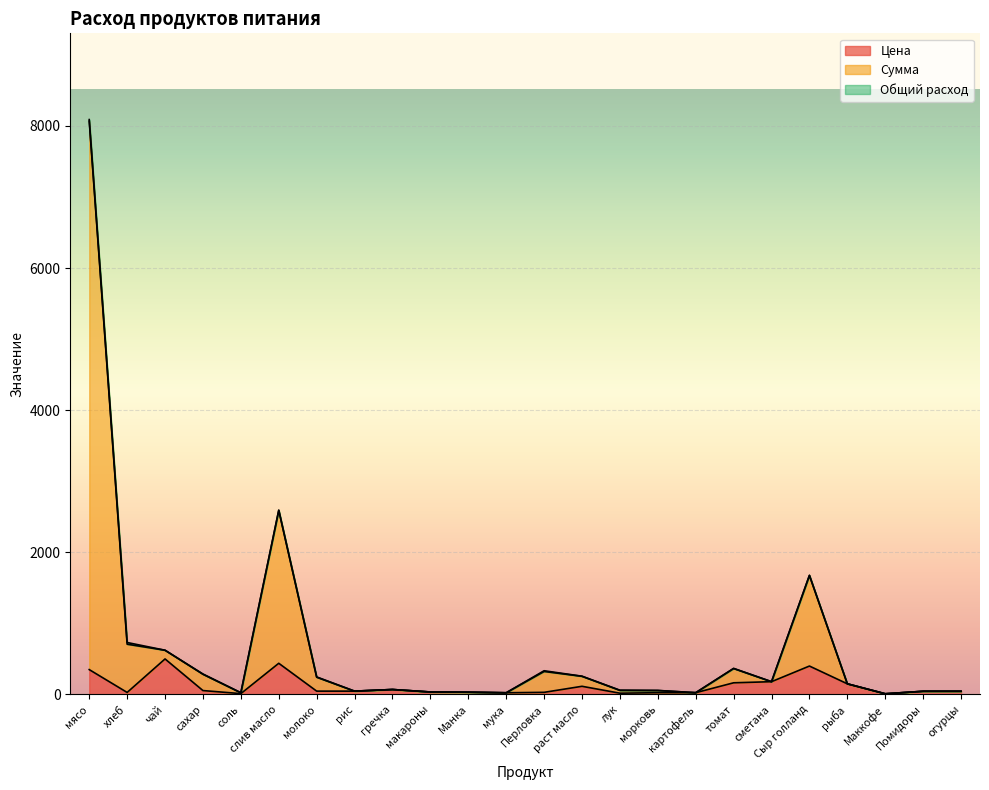

True or false: Сумма and Цена intersect in this chart.

False